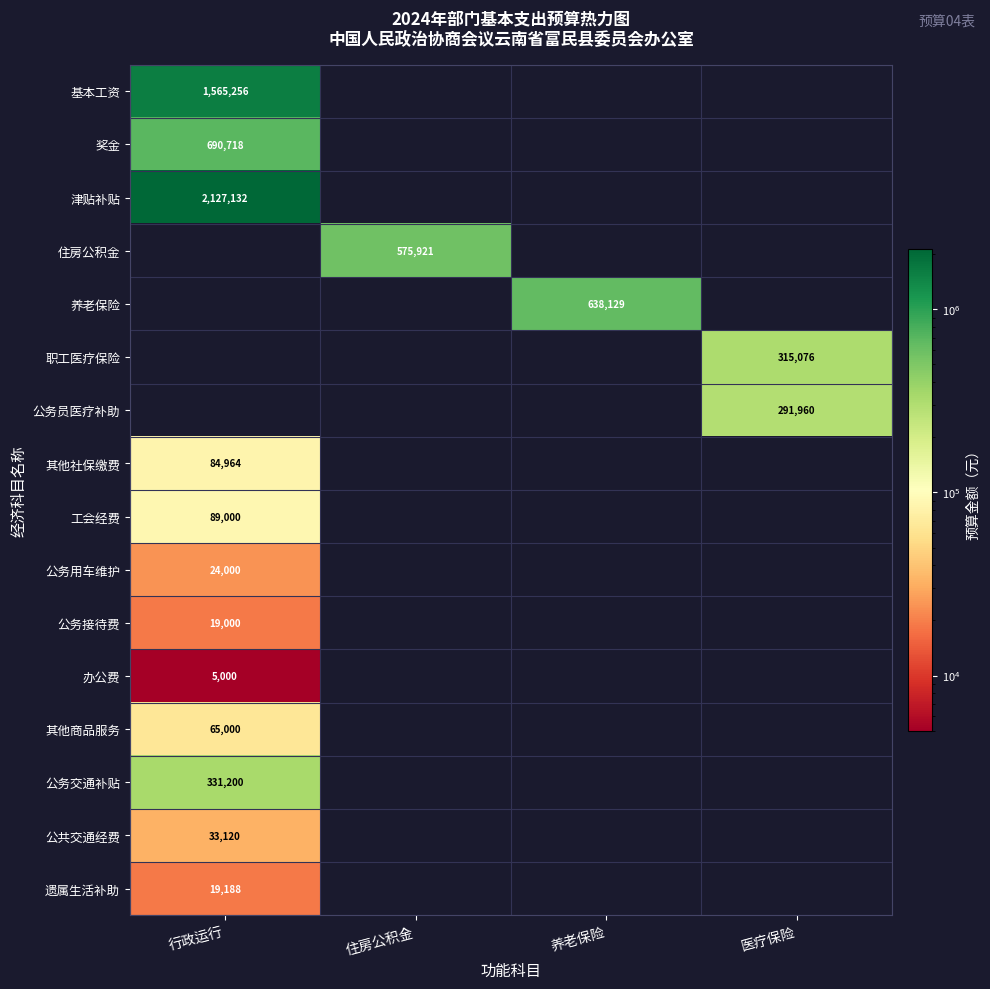

Is the value of 职工医疗保险 at 医疗保险 greater than the value of 公务用车维护 at 行政运行?

Yes